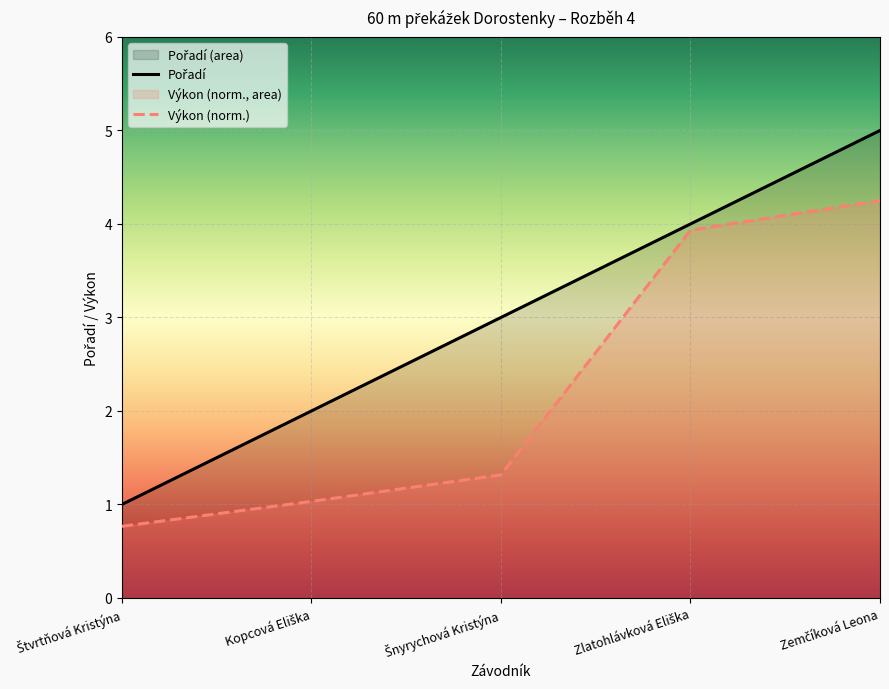

What value does the data have at Štvrtňová Kristýna?

1